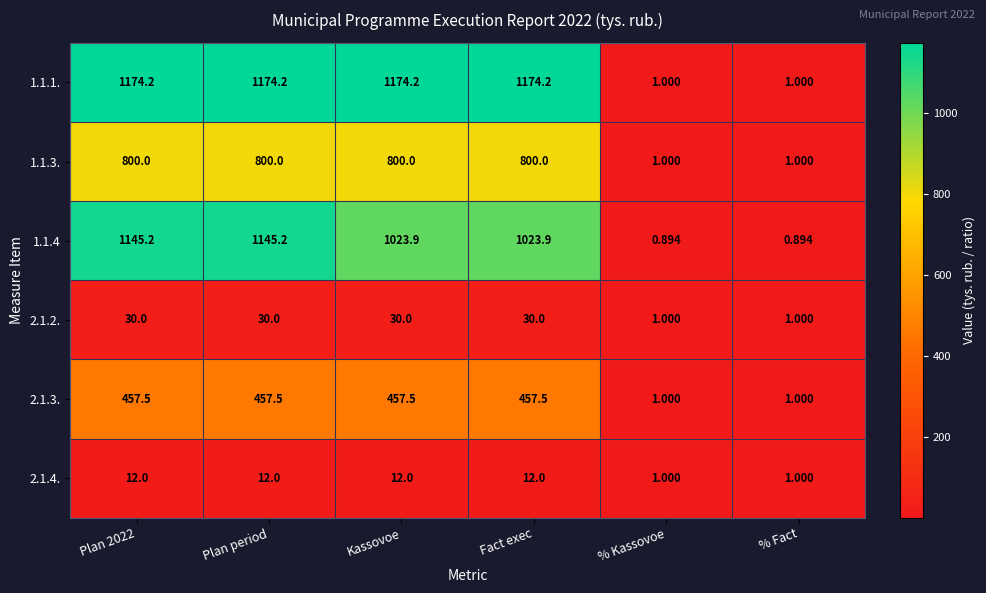

Rank the series at Plan 2022 from highest to lowest value.

1.1.1., 1.1.4, 1.1.3., 2.1.3., 2.1.2., 2.1.4.